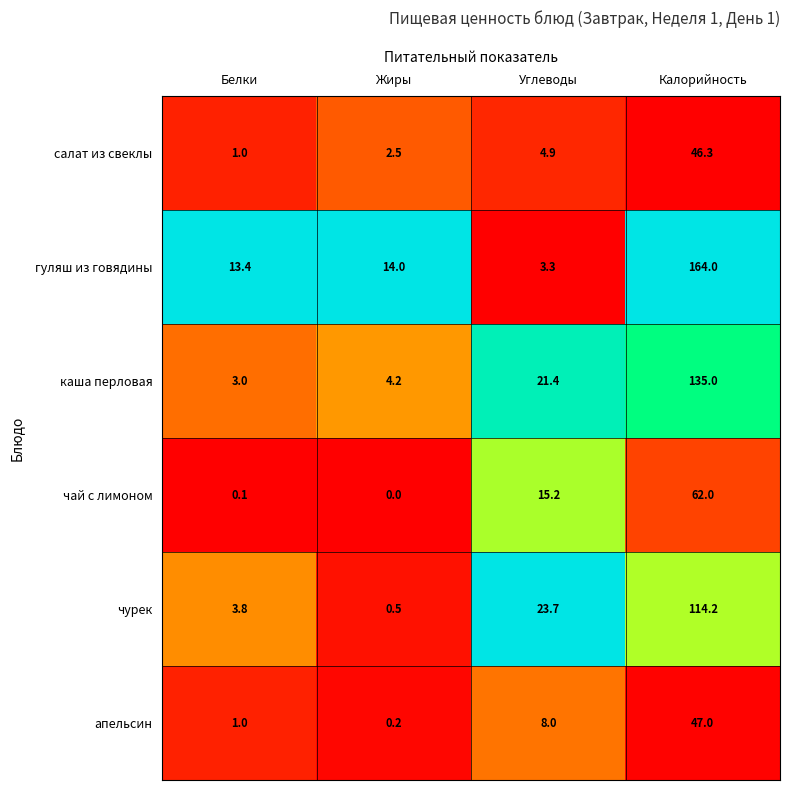

Reading left to right, list all the values displayed in this chart.

салат из свеклы: 1.0	2.5	4.9	46.3
гуляш из говядины: 13.4	14.0	3.3	164.0
каша перловая: 3.0	4.2	21.4	135.0
чай с лимоном: 0.1	0.0	15.2	62.0
чурек: 3.8	0.5	23.7	114.2
апельсин: 1.0	0.2	8.0	47.0